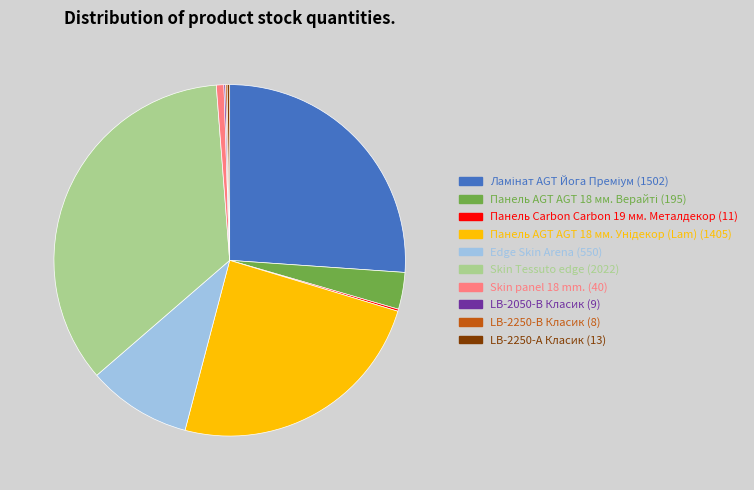

Is there any slice that represents more than half of the pie?

No